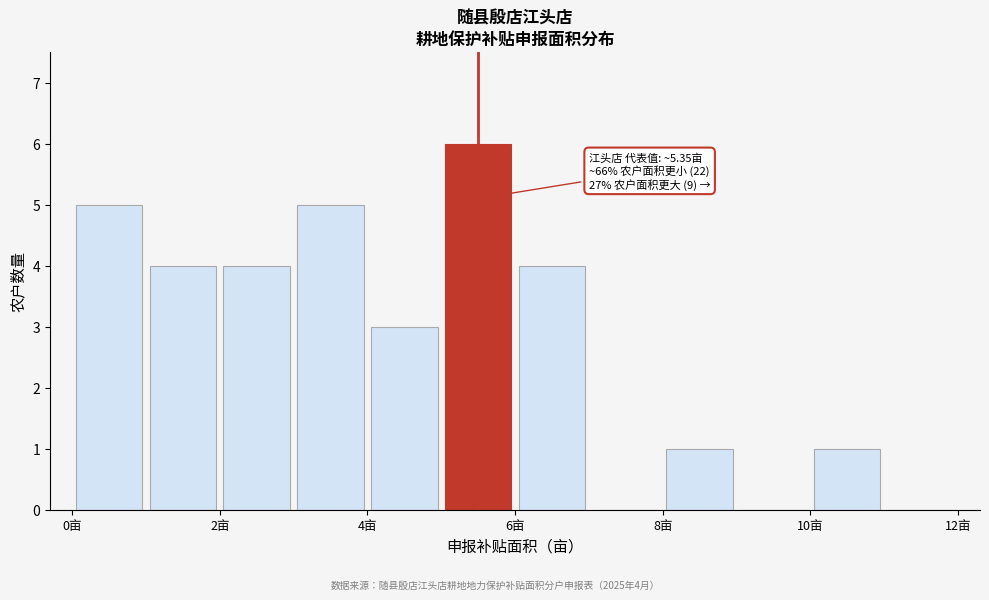

Which range on the x-axis has the tallest bar?

5 to 6